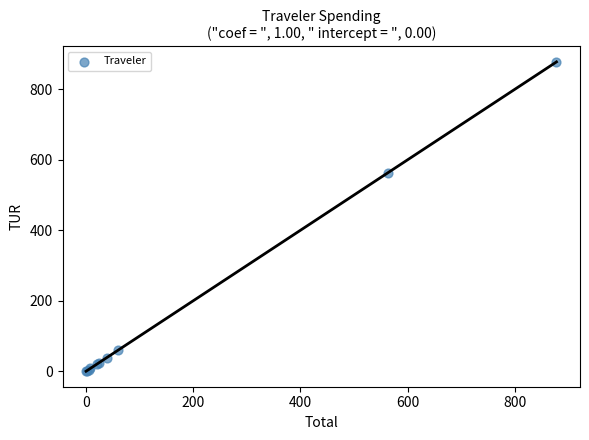

What Y value in the scatter plot is closest to 438?

562.5